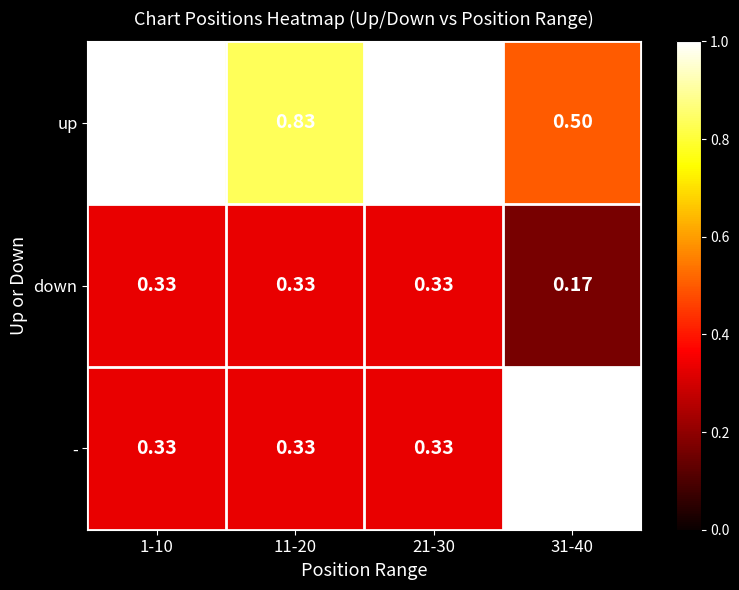

Which series has the widest spread of values?

-